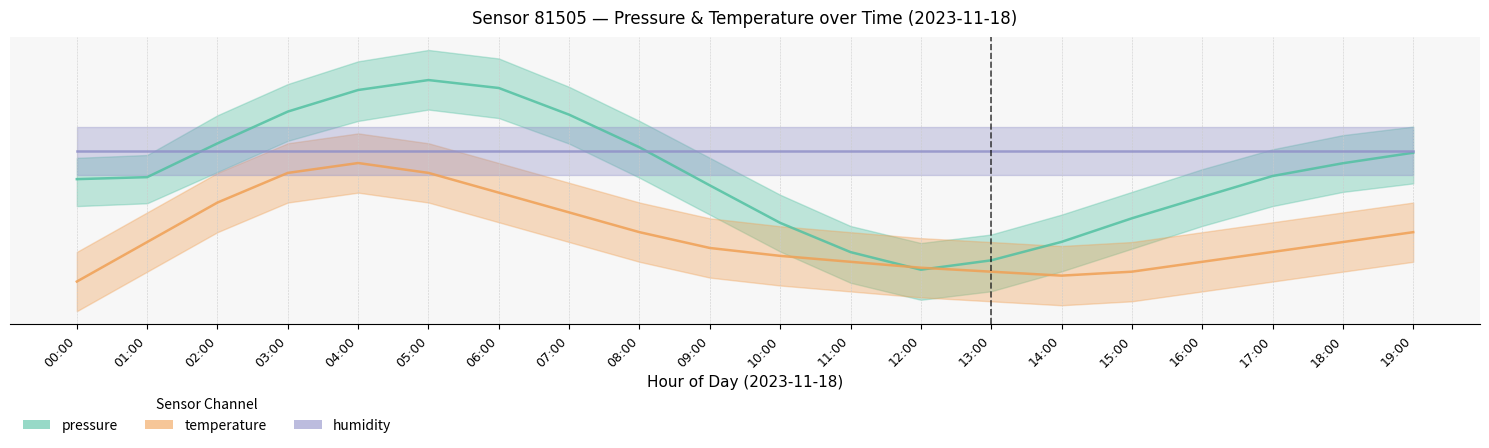

The value of pressure at 17:00 is 28.6. True or false?

False